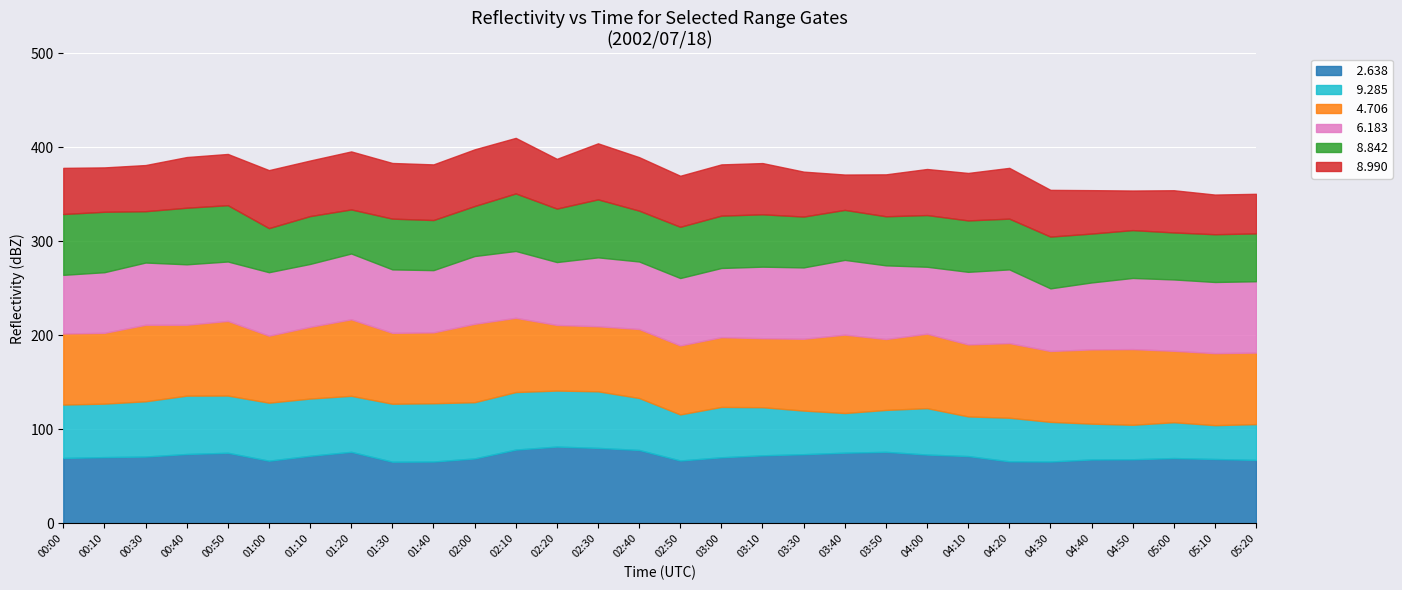

Which series has the widest spread of values?

  9.285